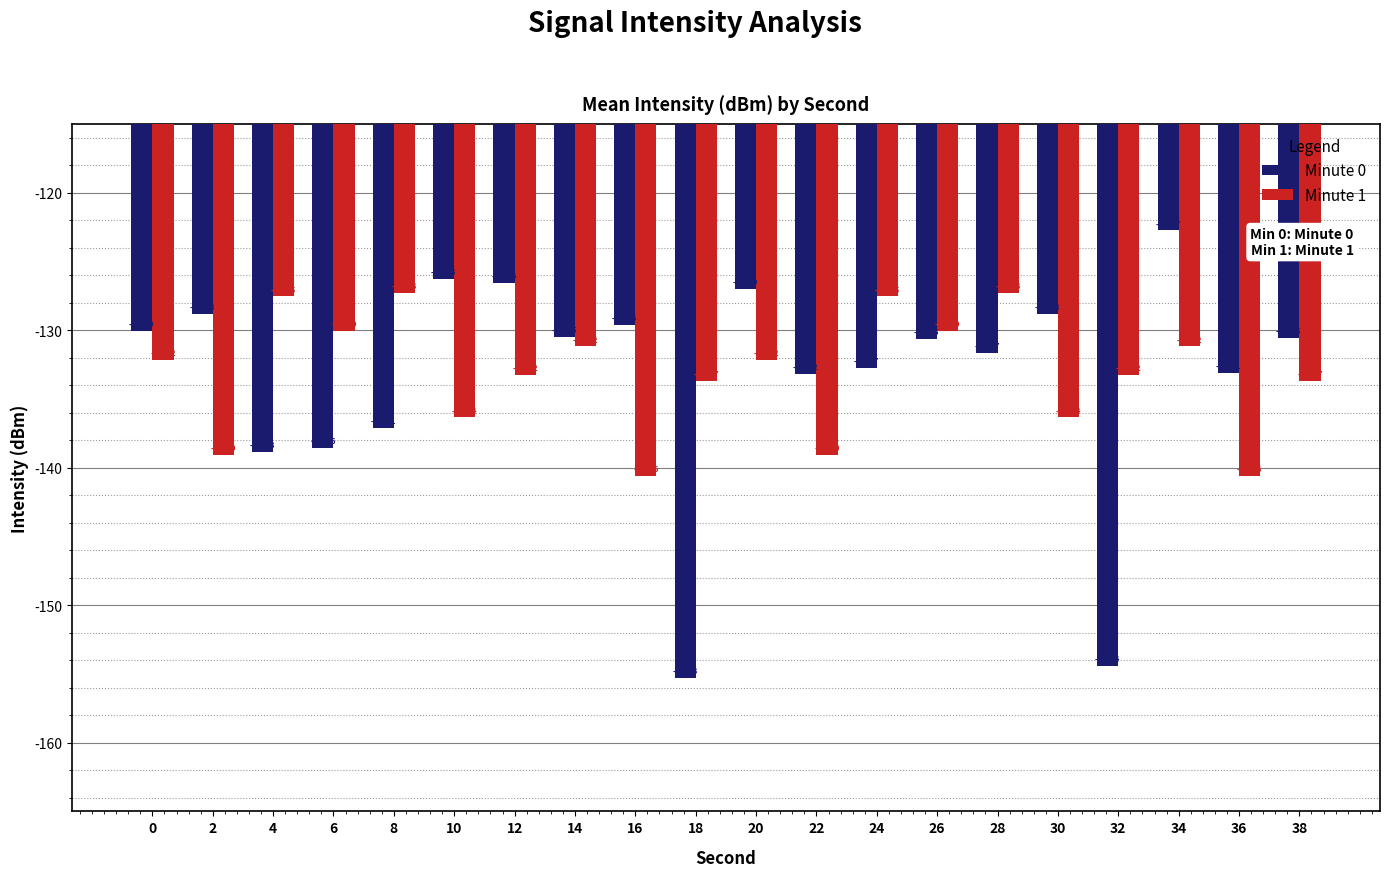

The value of Minute 0 at 8 is -137.1. True or false?

True